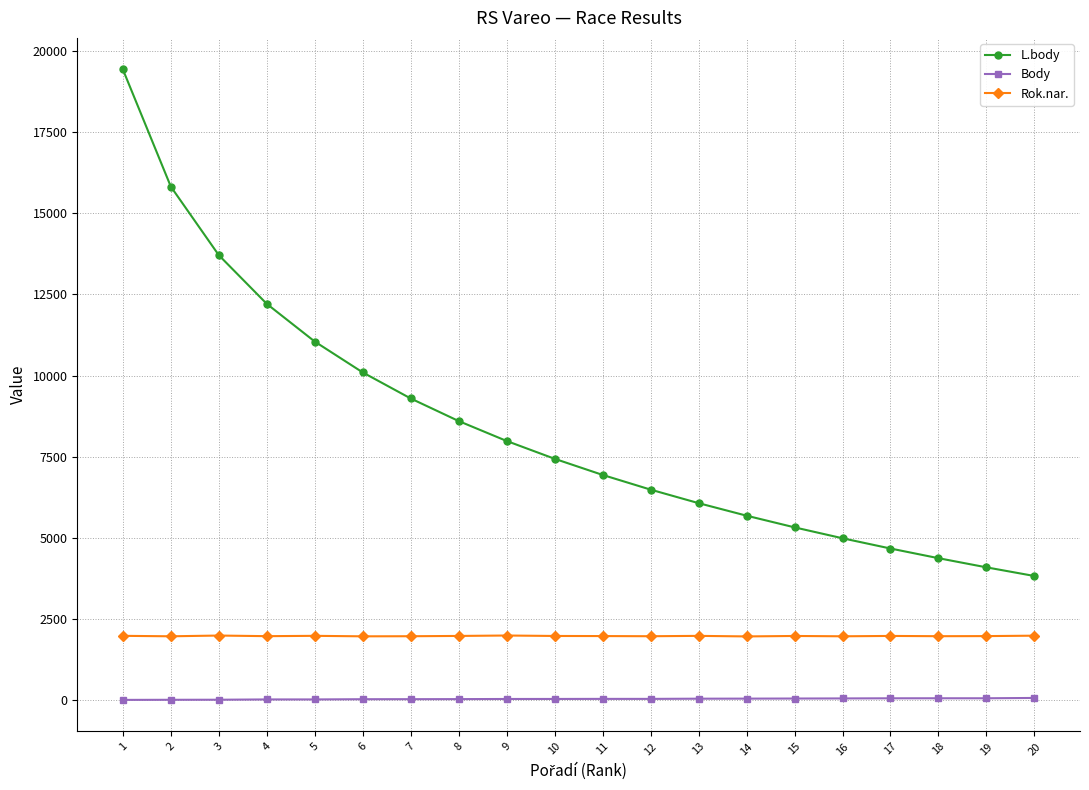

The value of Rok.nar. at 10 is 3522. True or false?

False